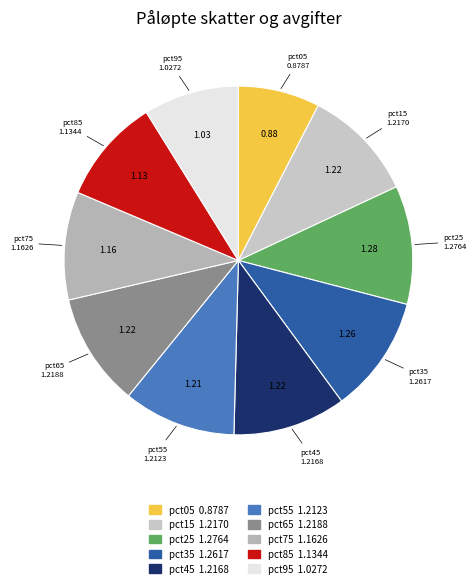

Is pct75 the majority of the pie?

No